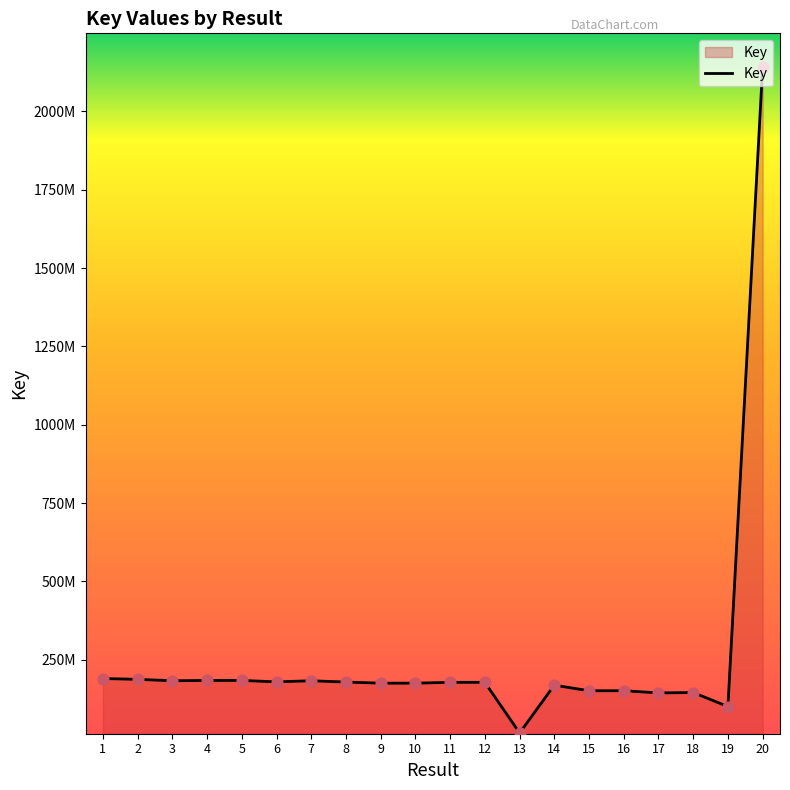

What is the change in value from 2 to 14?

-18583302